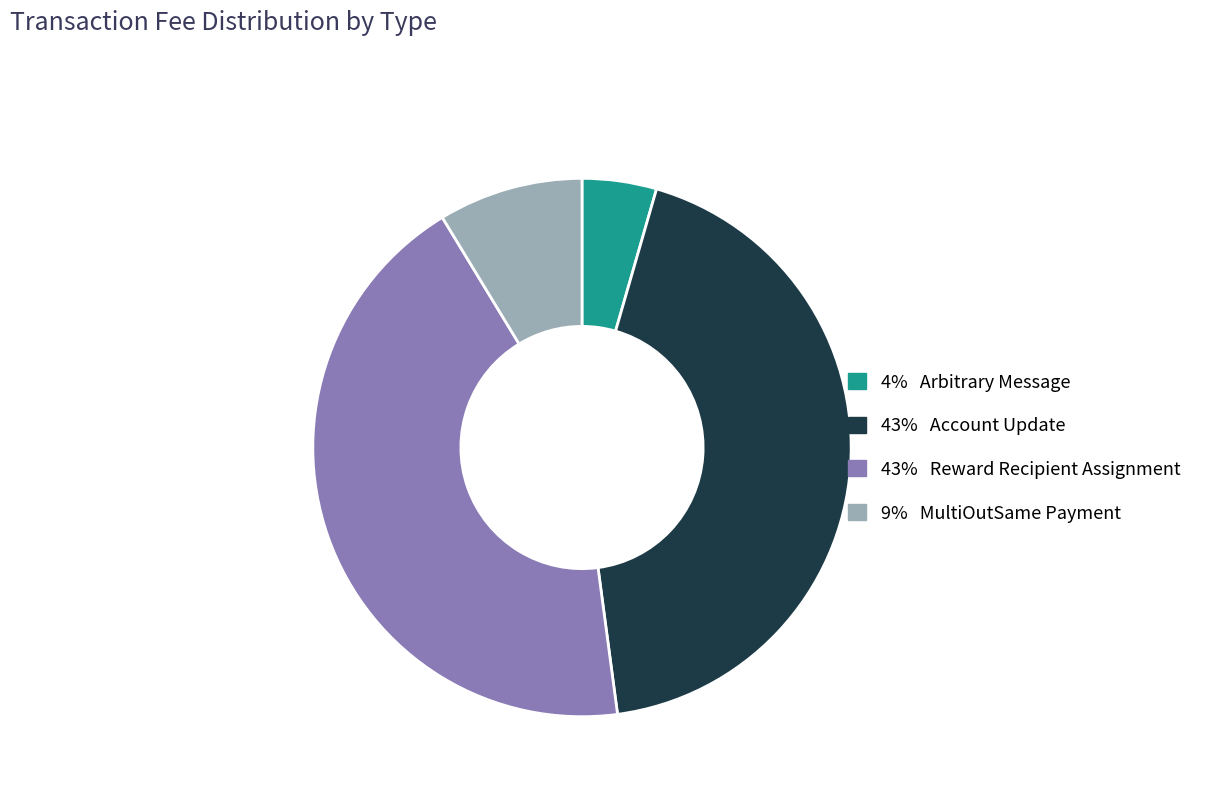

Is there a majority slice in this chart?

No